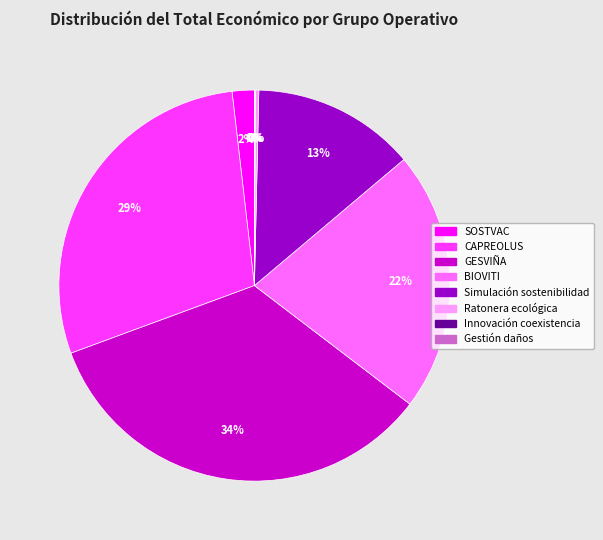

Is the sum of Ratonera ecológica and Simulación sostenibilidad greater than half?

No